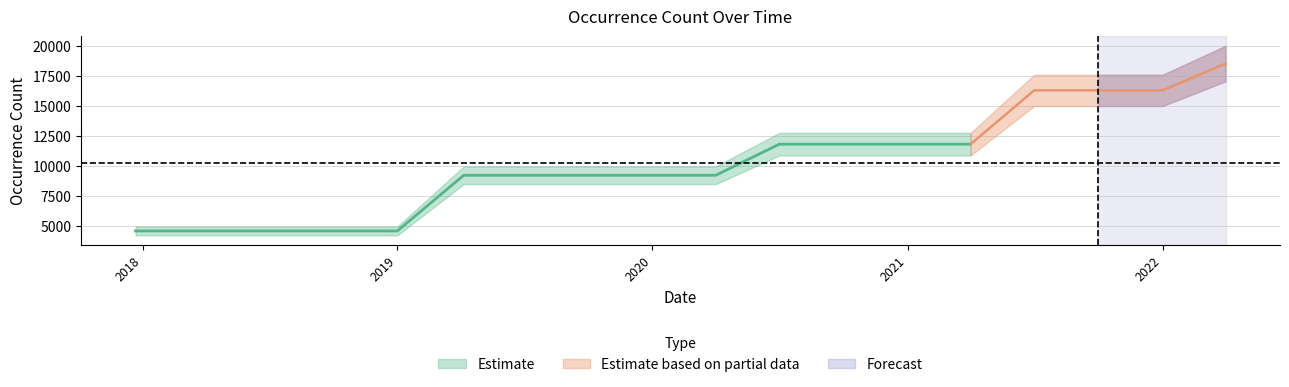

What is the label of the 2nd point from the left?

2018-04-09